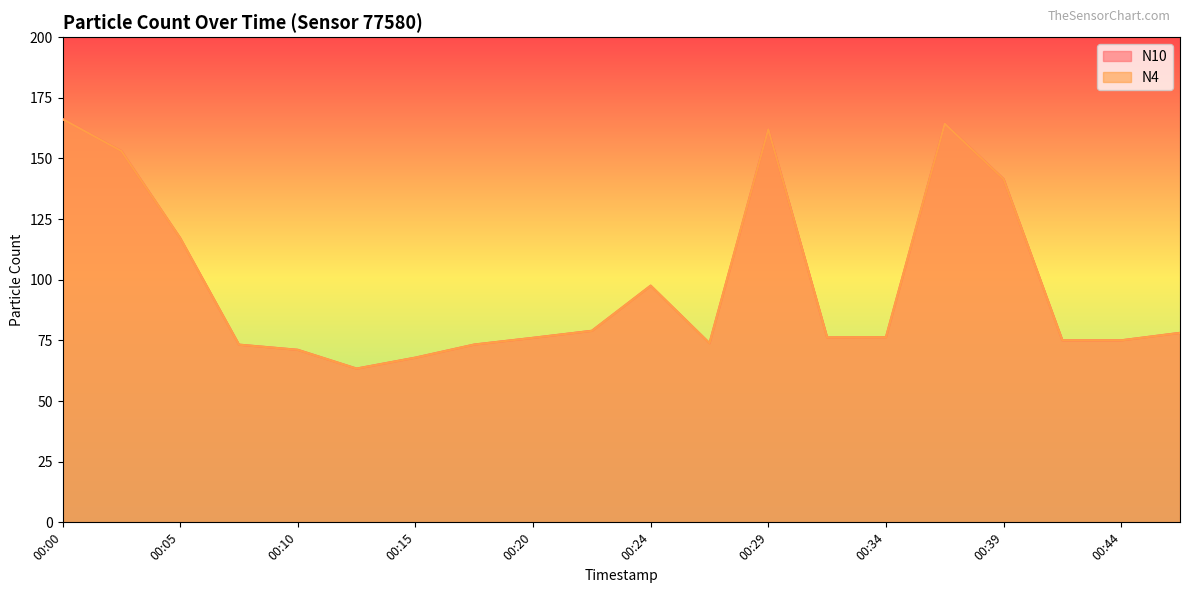

At which label does N4 reach its minimum?

00:12